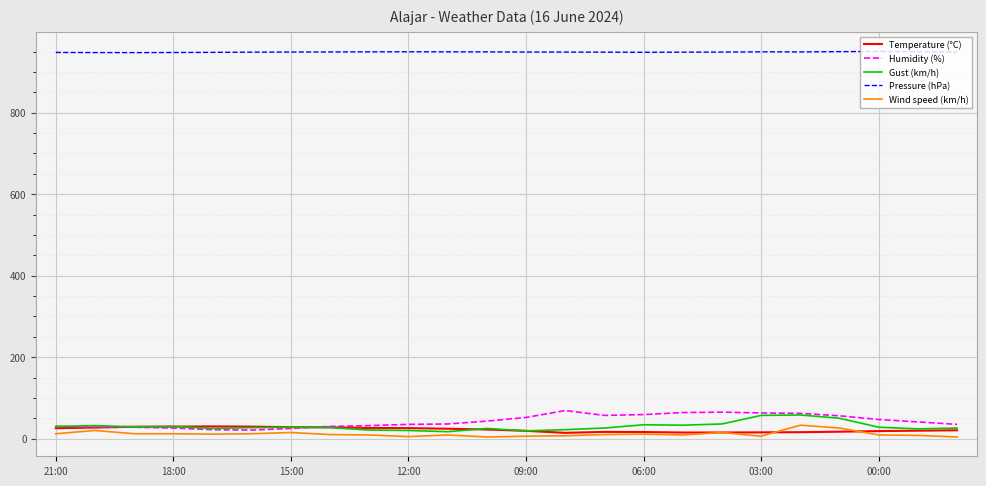

What is the difference between the second highest and minimum values in the Pressure (hPa) series?

2.4